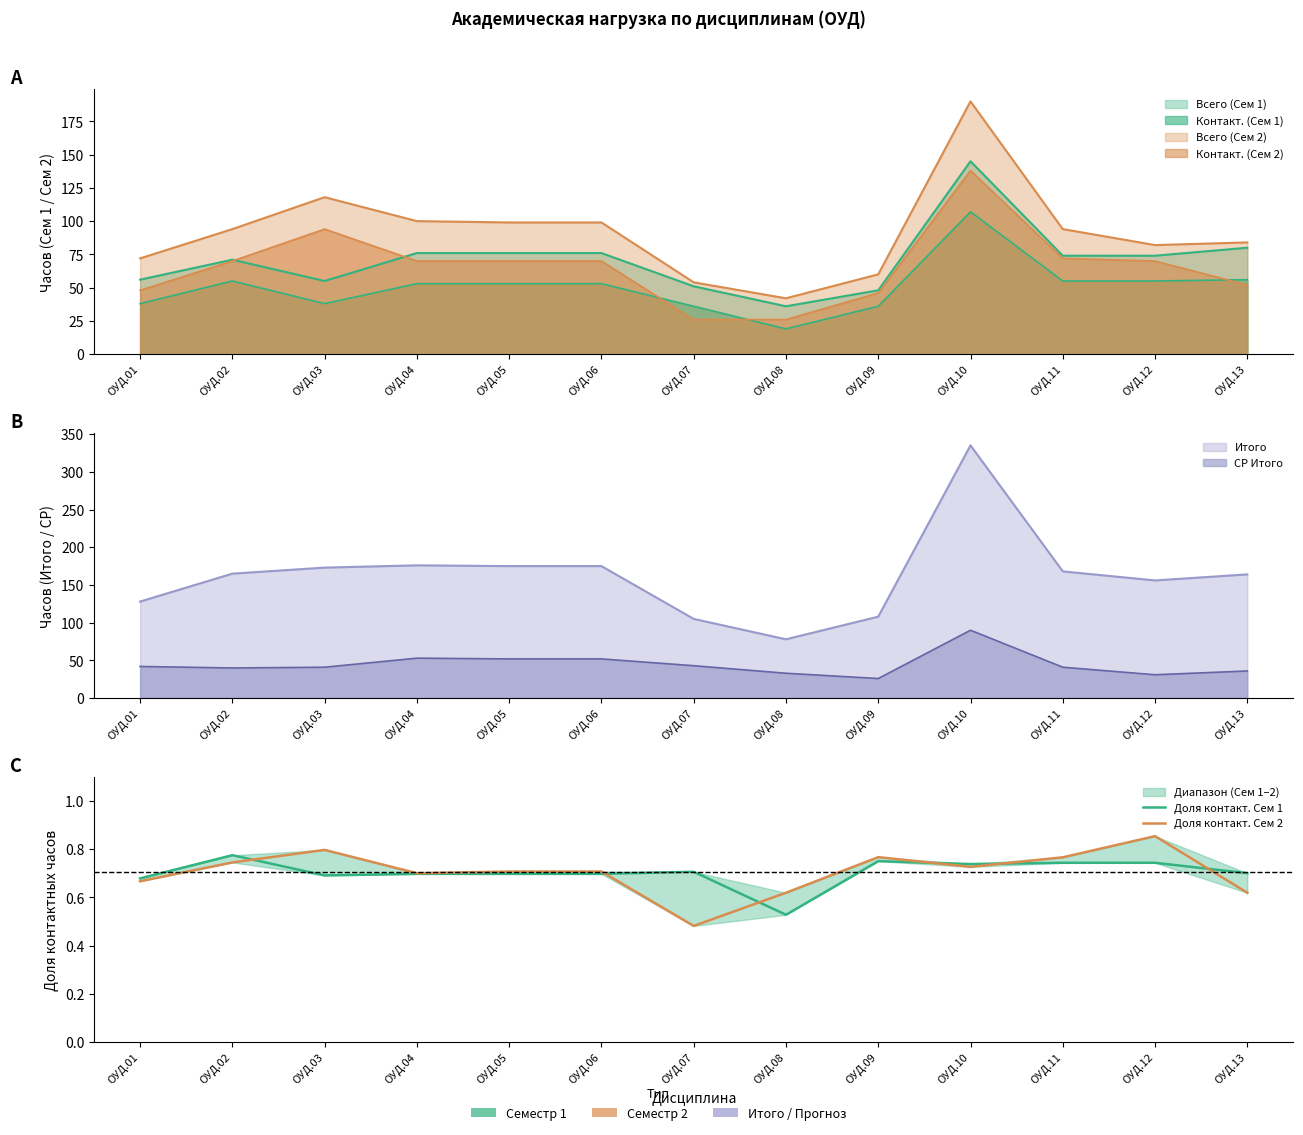

Is the value of Доля контакт. Сем 2 at ОУД.12 greater than the value of Доля контакт. Сем 1 at ОУД.07?

Yes